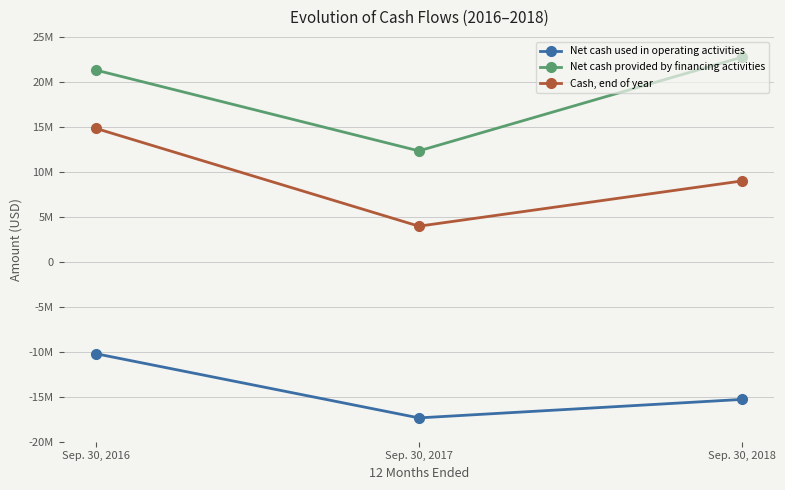

What is the value of the Net cash provided by financing activities point at the 1st from the left?

21310498